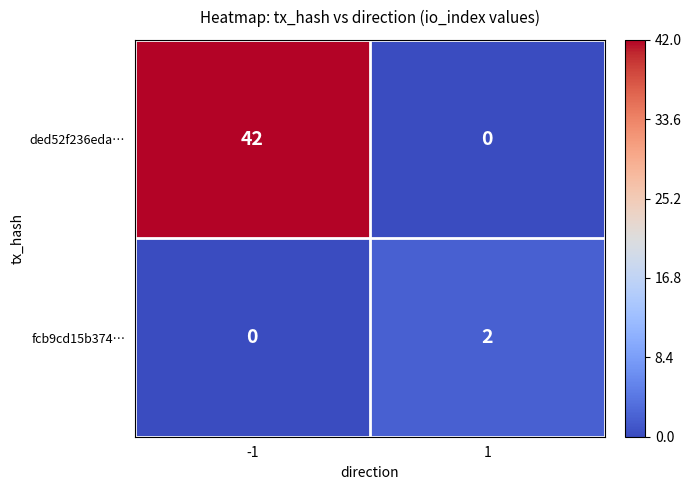

Is it true that fcb9cd15b374… equals 2 at 1?

True